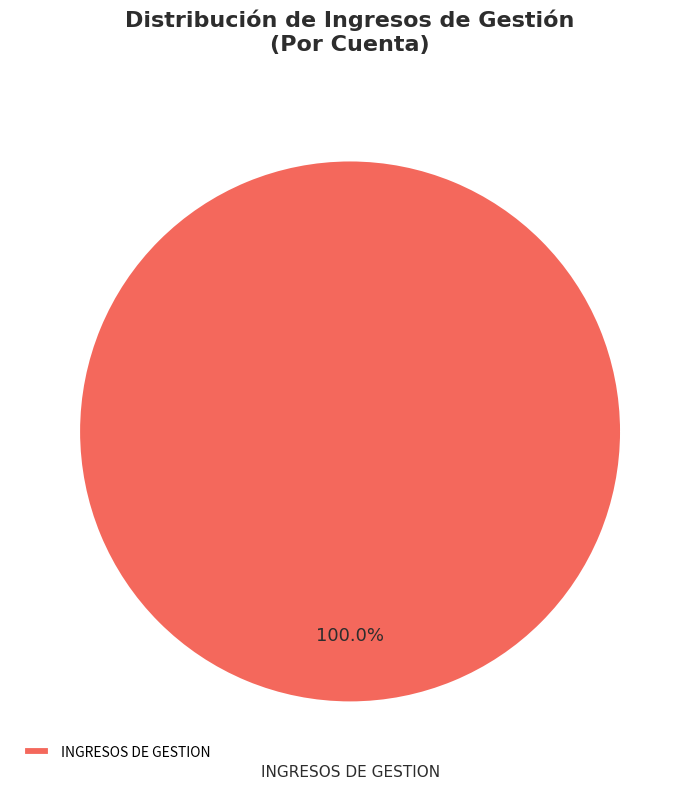

Does any single category account for the majority?

Yes